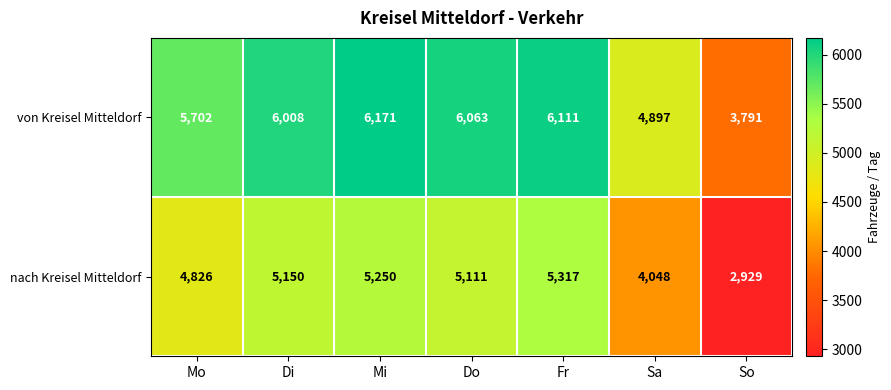

At how many categories does at least one series exceed 4269?

6